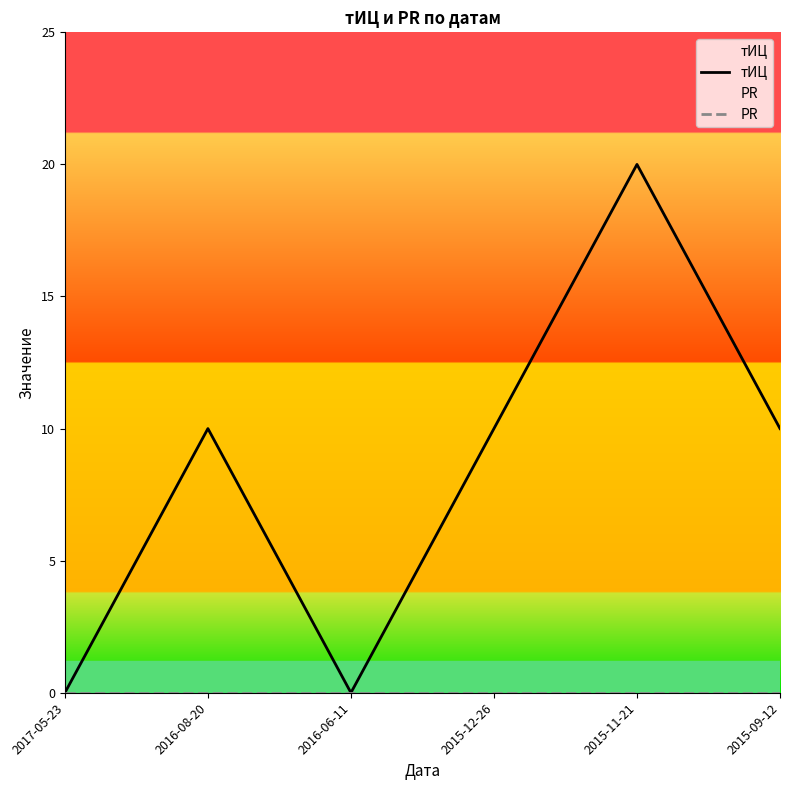

Where does the тИЦ series first go above 10?

2015-11-21